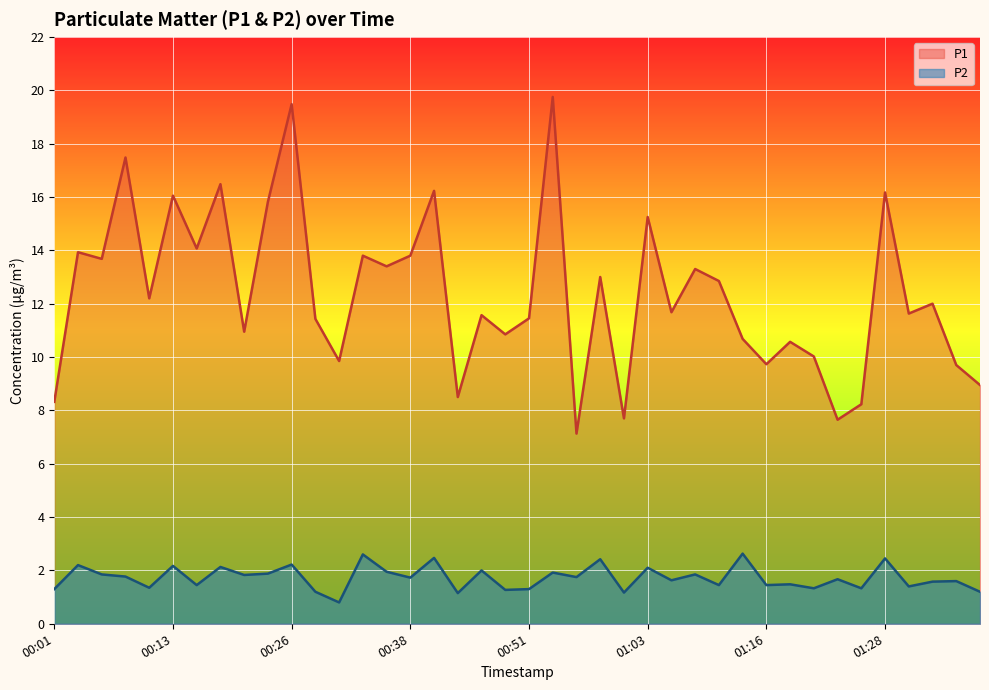

At which category does the chart reach its peak across all series?

00:53